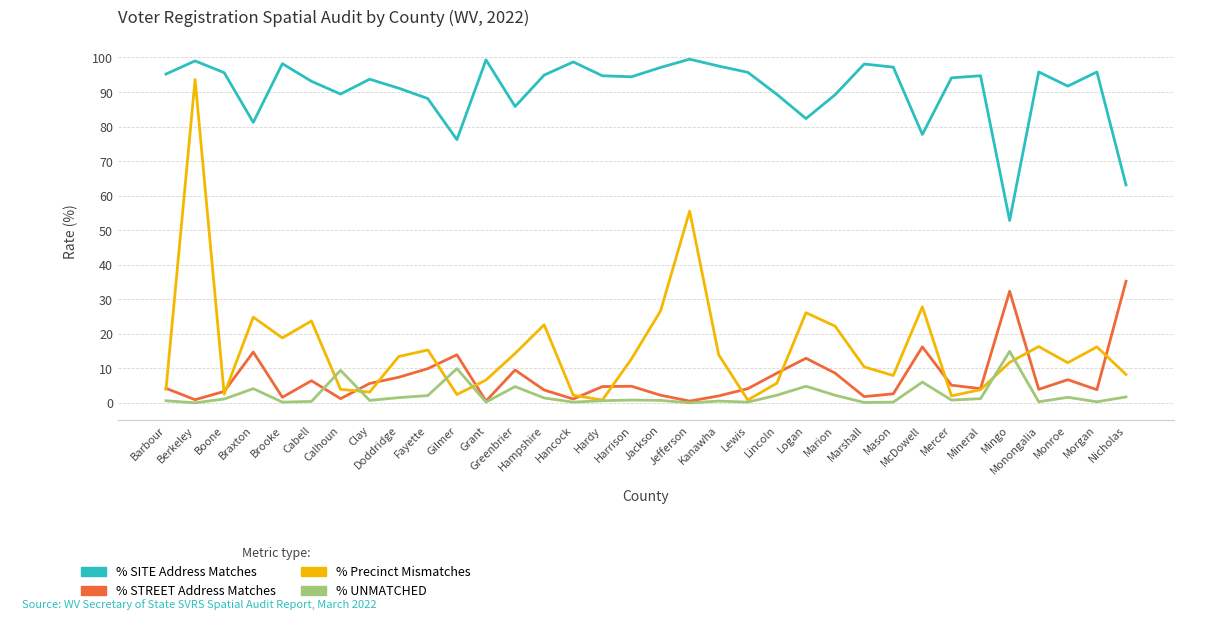

Which series has the widest spread of values?

% Precinct Mismatches